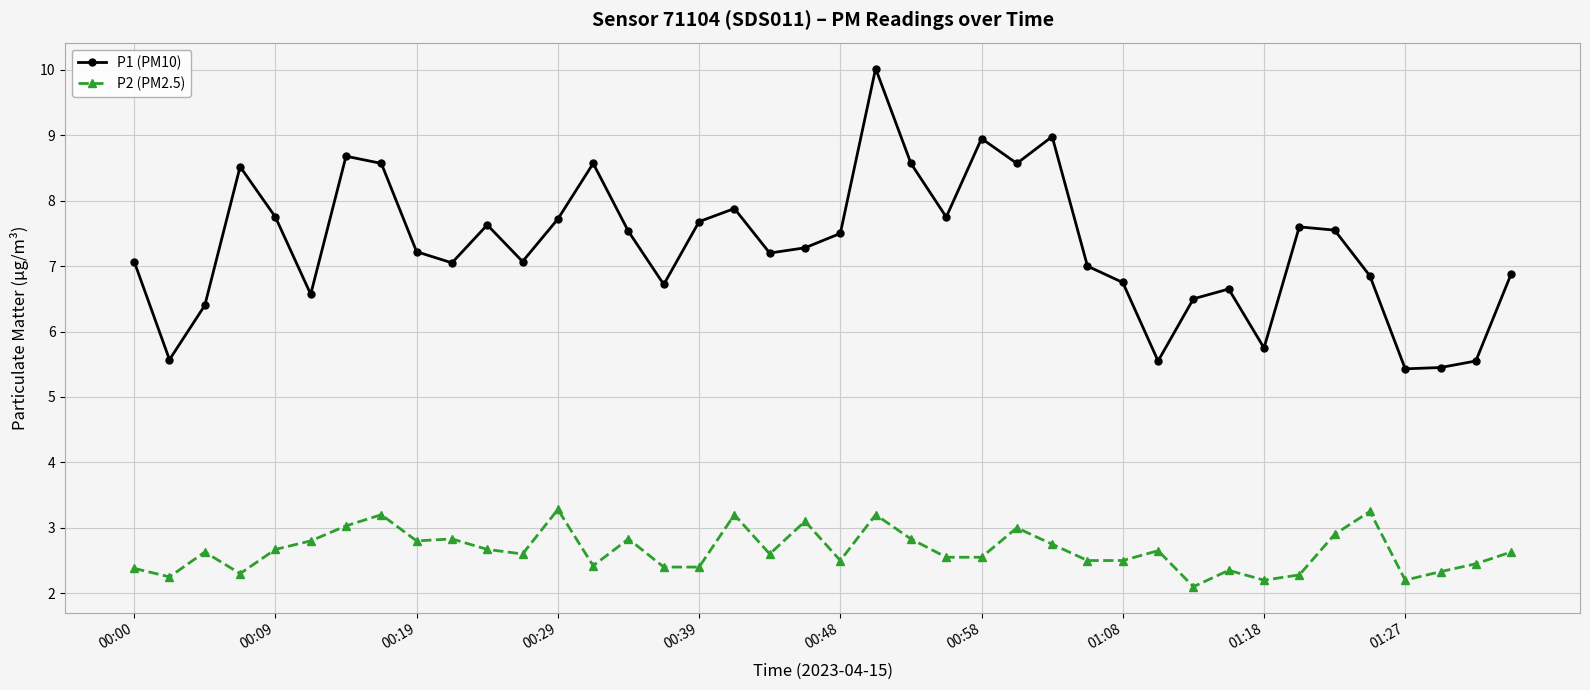

What is the maximum value shown in the chart?

10.0